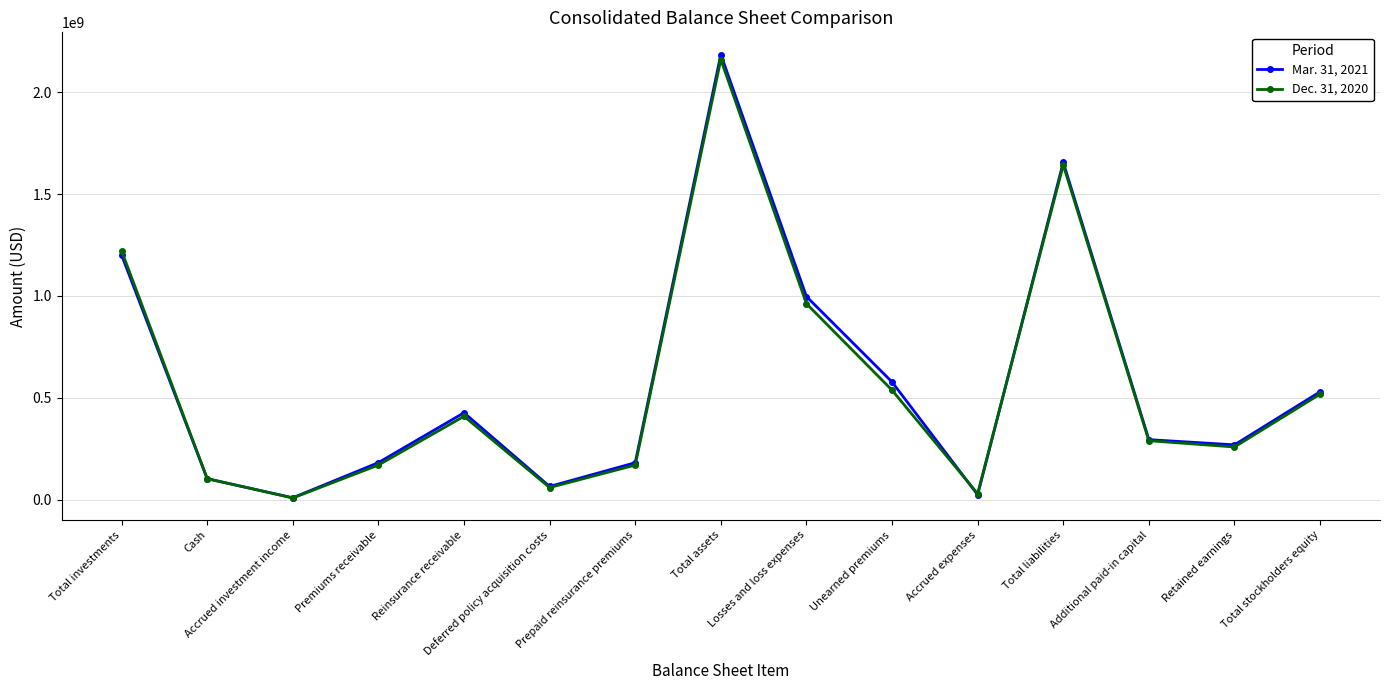

At which category does the chart reach its peak across all series?

Total assets